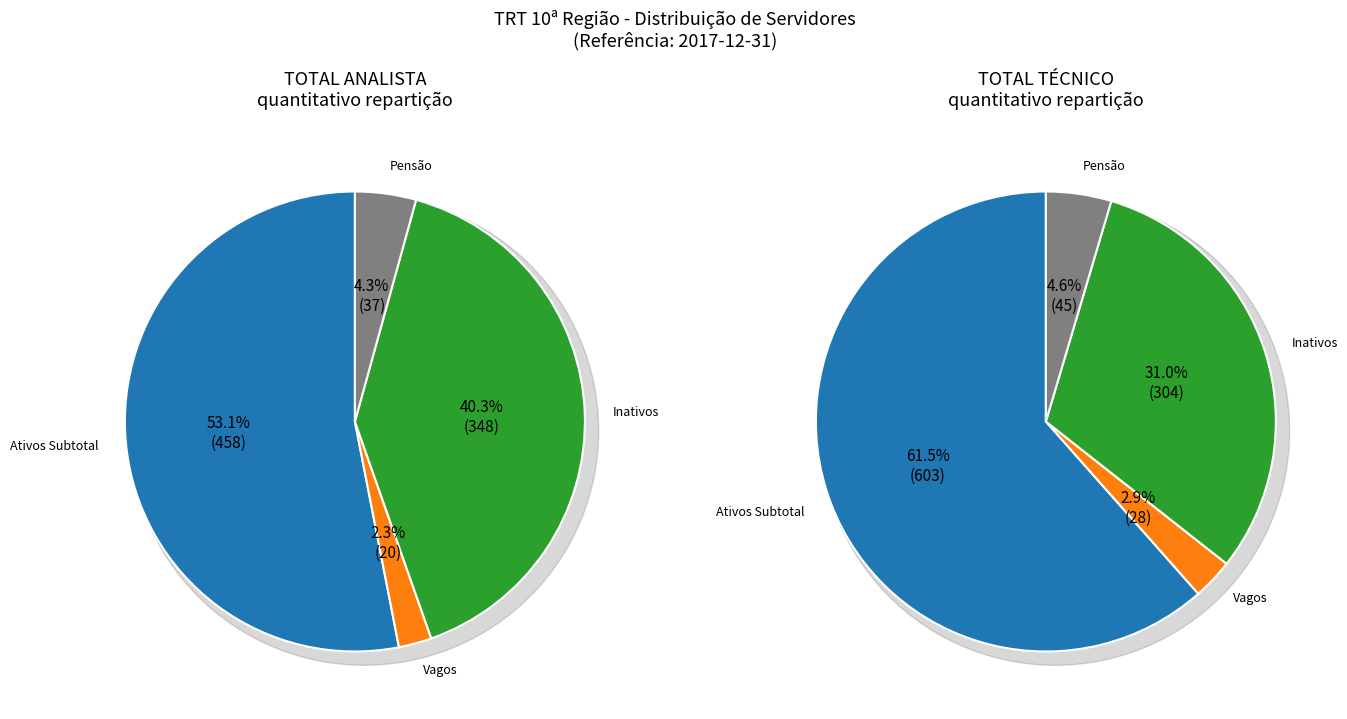

Between Beneficiários de Pensão and Subtotal Ativos, which is larger?

Subtotal Ativos